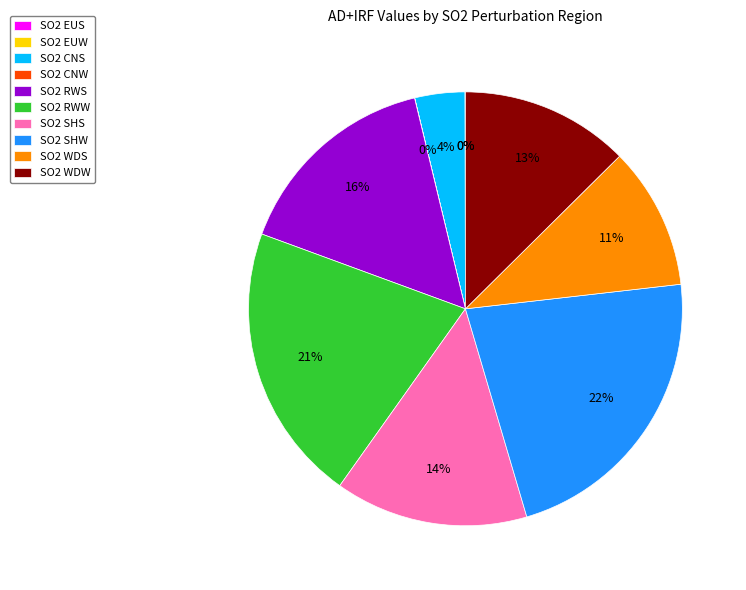

What is the ratio of the value at SO2 WDW to the value at SO2 WDS?

1.2